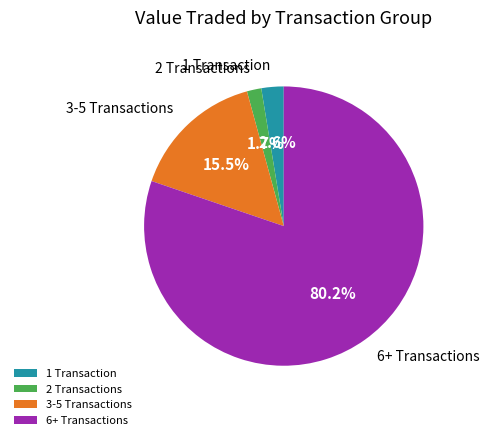

Approximately how many times larger is the value at 6+ Transactions compared to 3-5 Transactions?

5.2